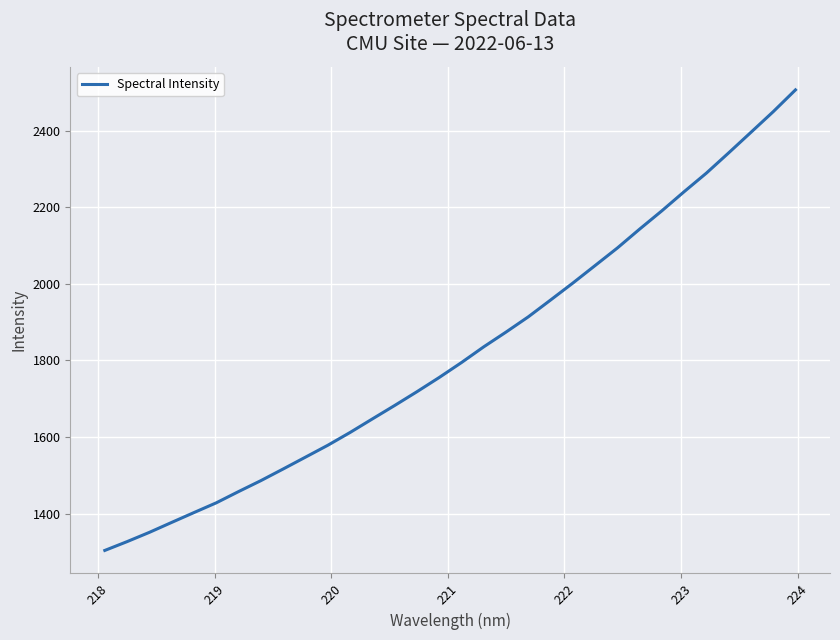

Reading right to left, what are all the values shown in this chart?

2506.4	2449.6	2395.7	2342.2	2289.3	2240.8	2190.9	2143.1	2093.8	2047.9	2002.2	1957.9	1914.0	1874.2	1835.7	1794.7	1755.6	1718.5	1682.5	1647.4	1612.1	1578.7	1547.7	1516.8	1486.4	1457.8	1428.5	1403.0	1377.3	1351.3	1327.1	1304.1